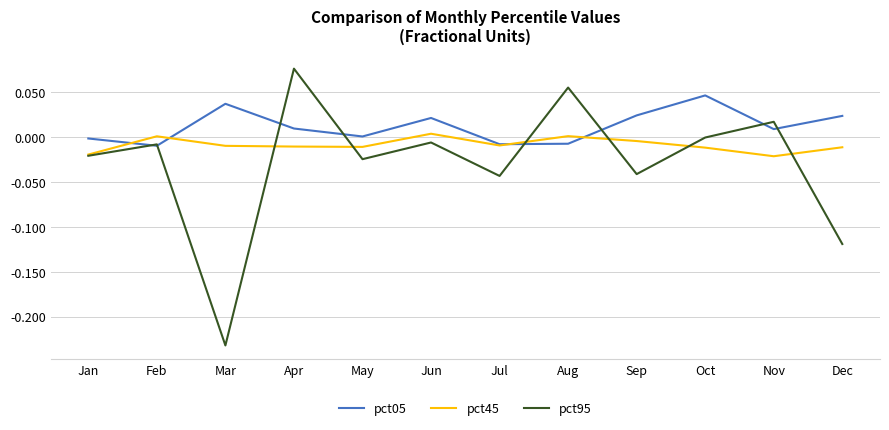

Which category has the lowest value across all series?

Mar